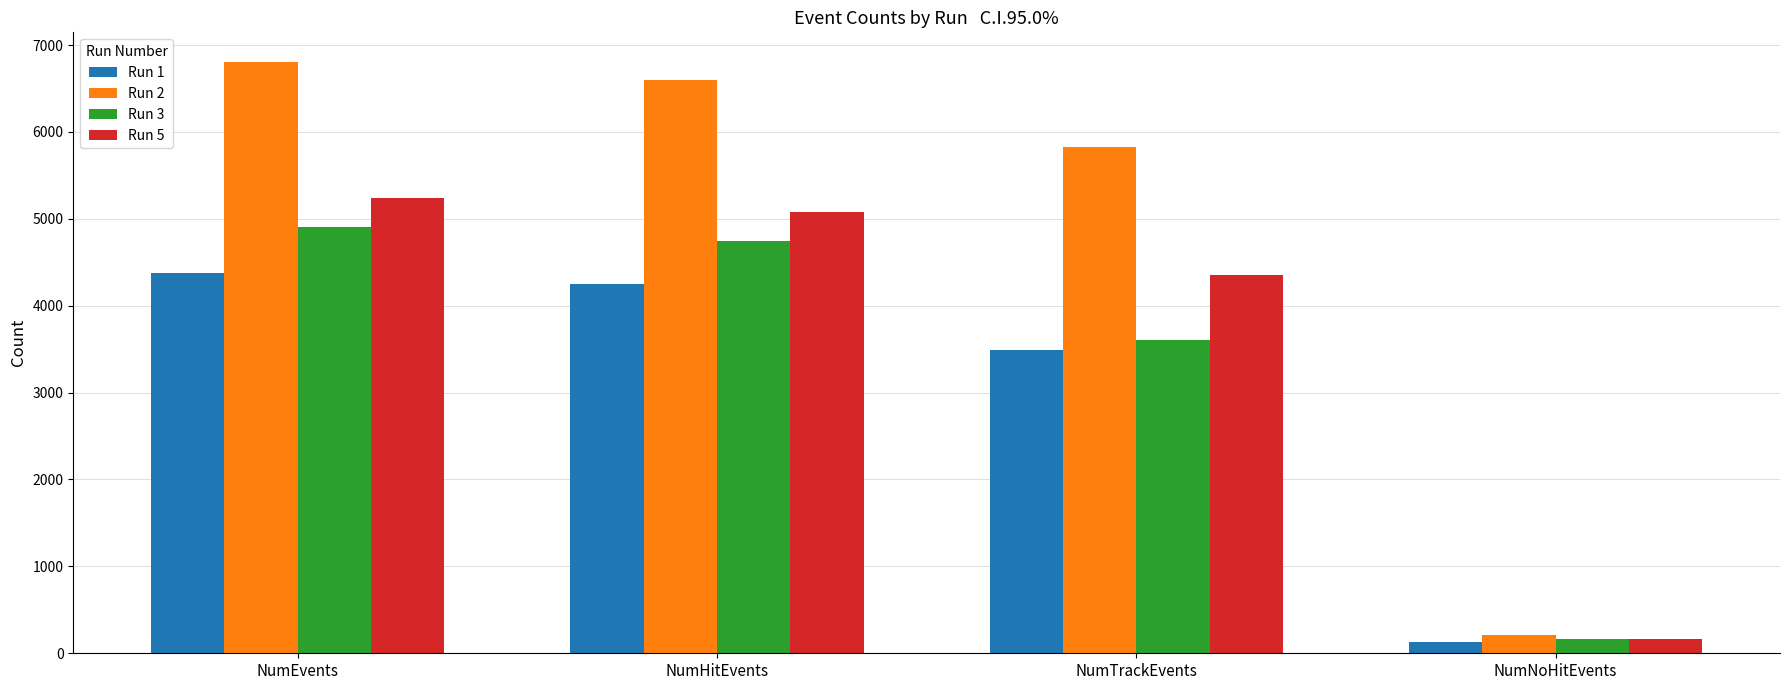

Is the value of Run 5 at NumHitEvents greater than the value of Run 2 at NumNoHitEvents?

Yes